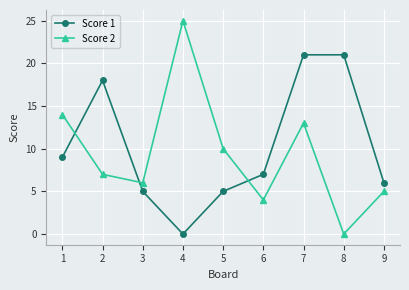

The value of Score 2 at 1 is 14. True or false?

True